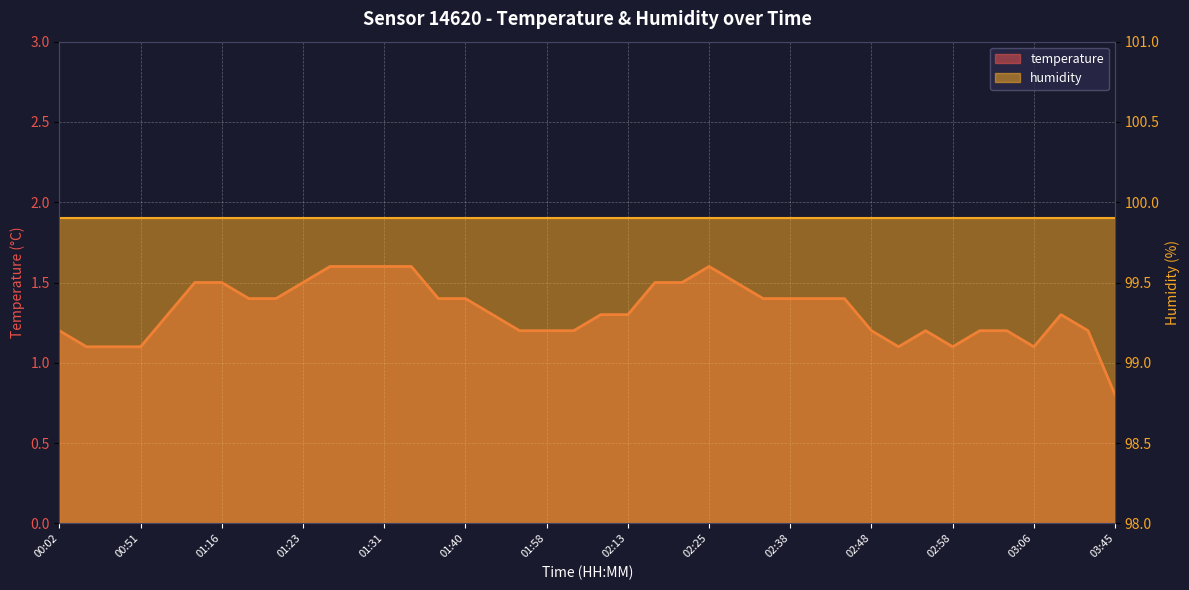

How many values exceed 1?

39